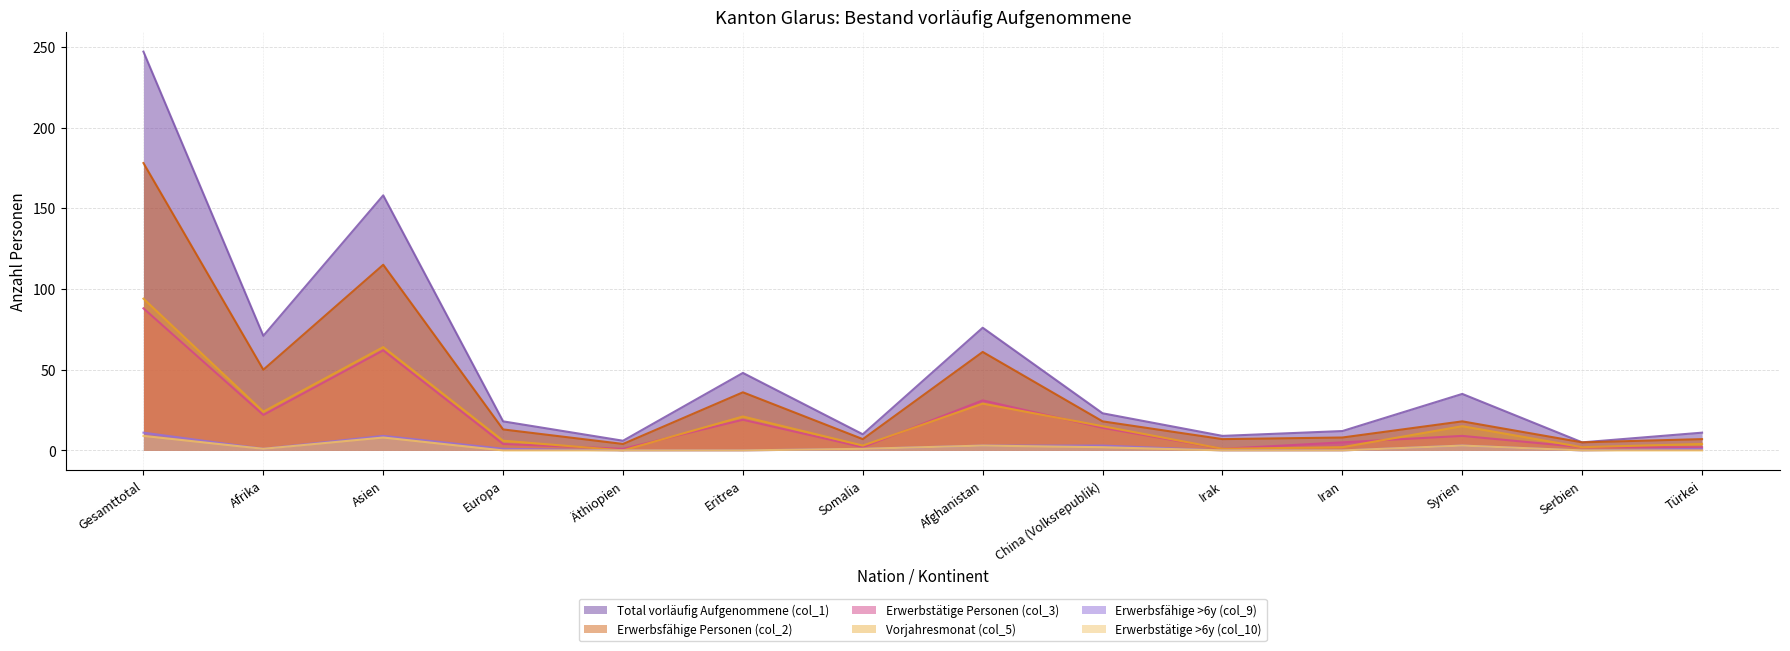

What is the difference between the Vorjahresmonat (col_5) values at Europa and Syrien?

9